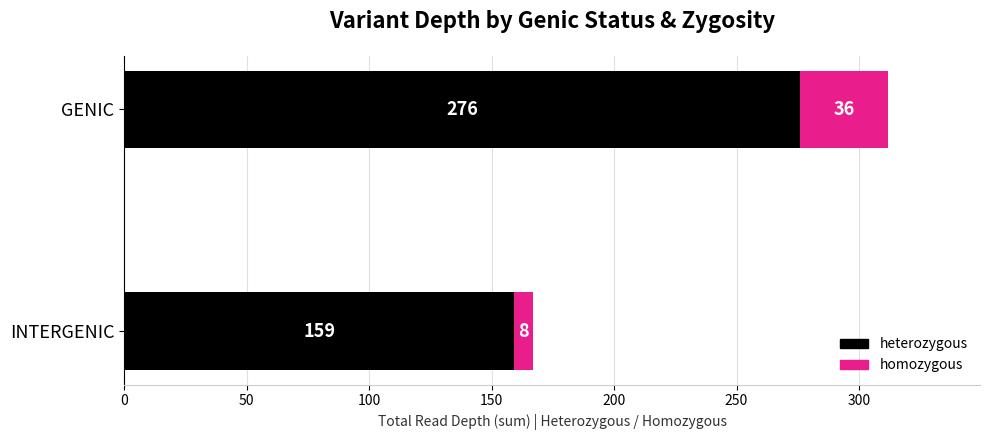

At which label does heterozygous reach its peak?

GENIC